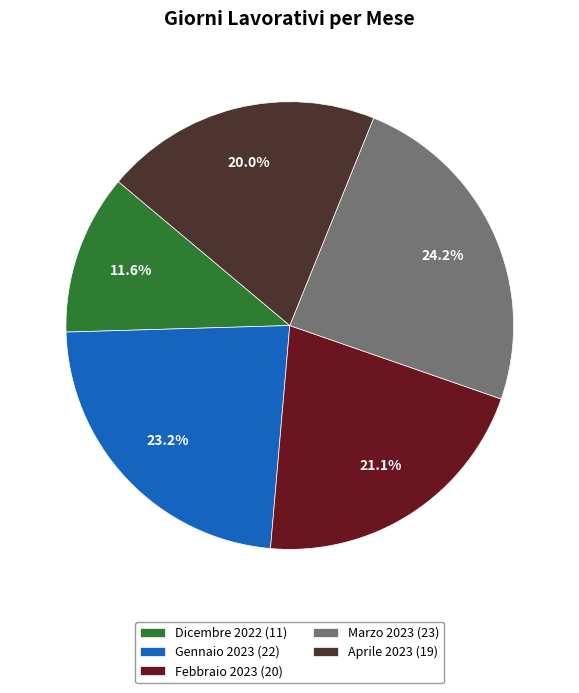

What percentage is the Dicembre 2022 slice, to the nearest percent?

12%